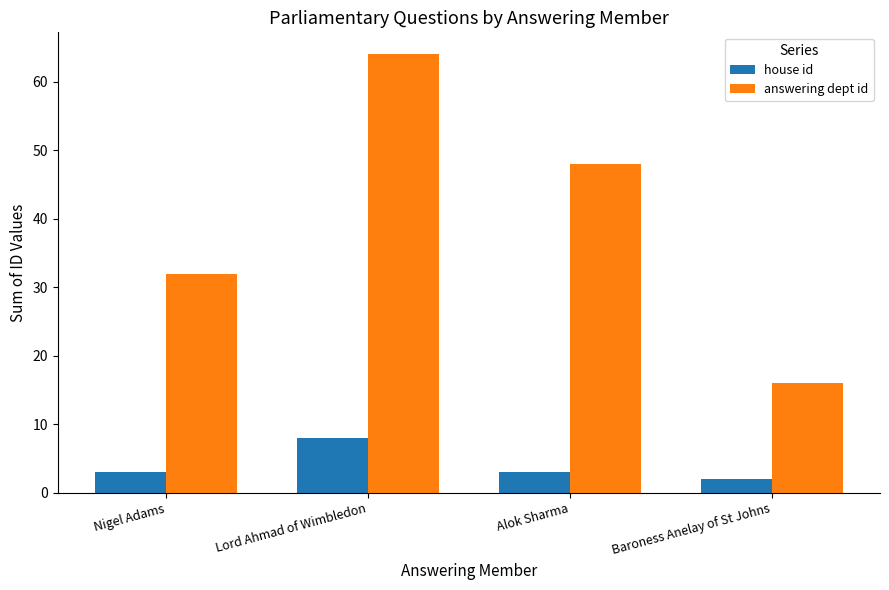

What is the label of the 4th bar from the right?

Nigel Adams